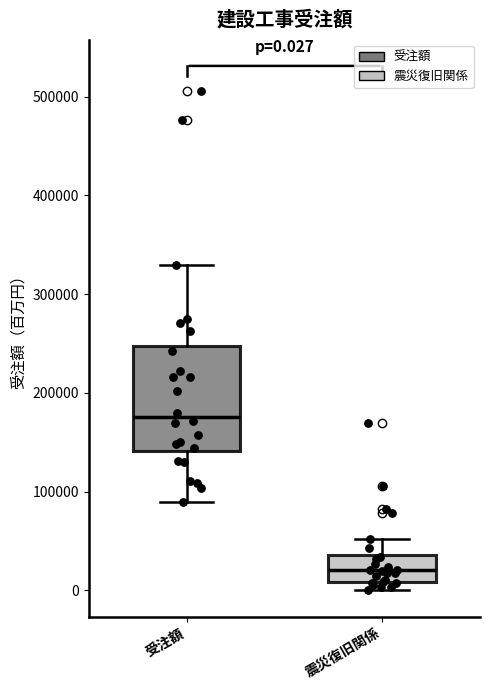

Comparing the boxes themselves (not the whiskers), which one is the tallest?

受注額